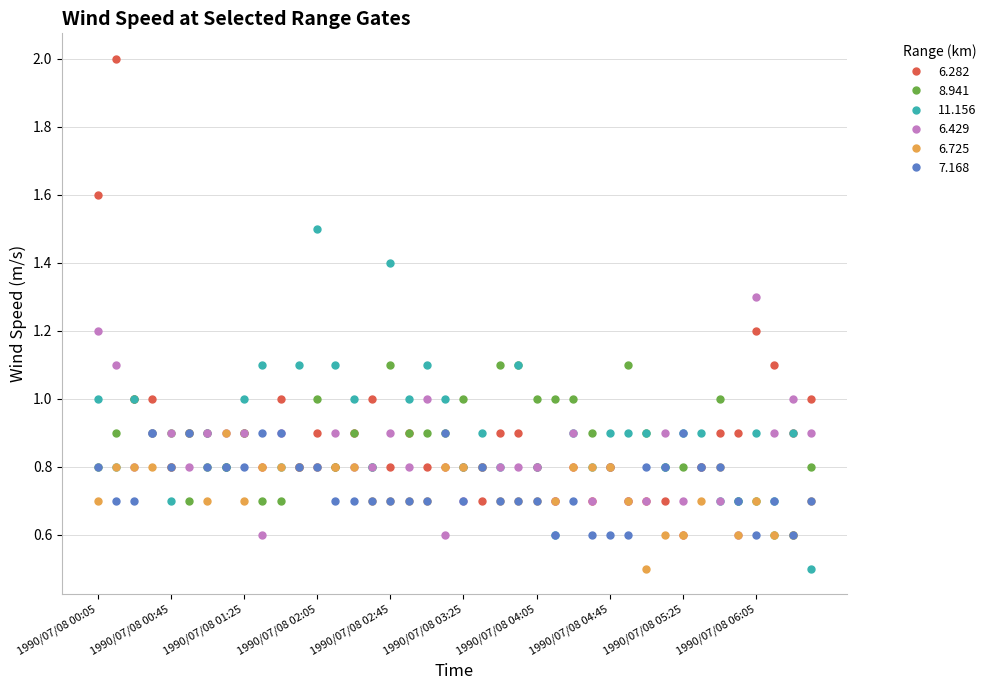

How many data points does each series have?

40